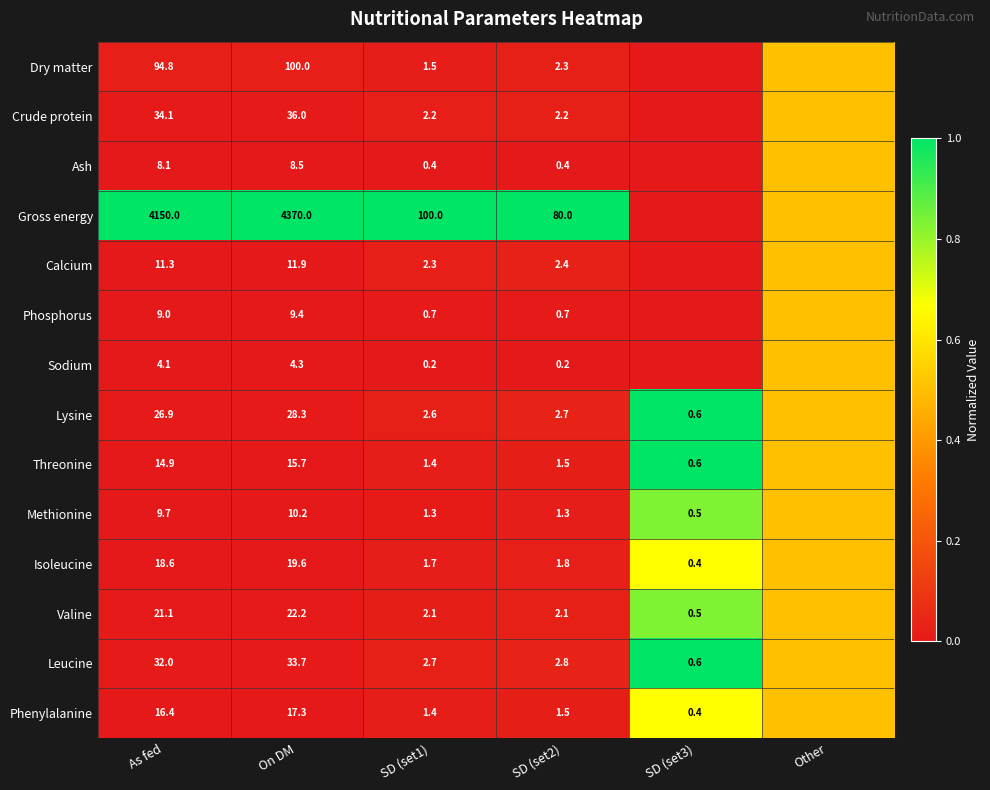

True or false: Crude protein has a value of 23.0 at On DM.

False